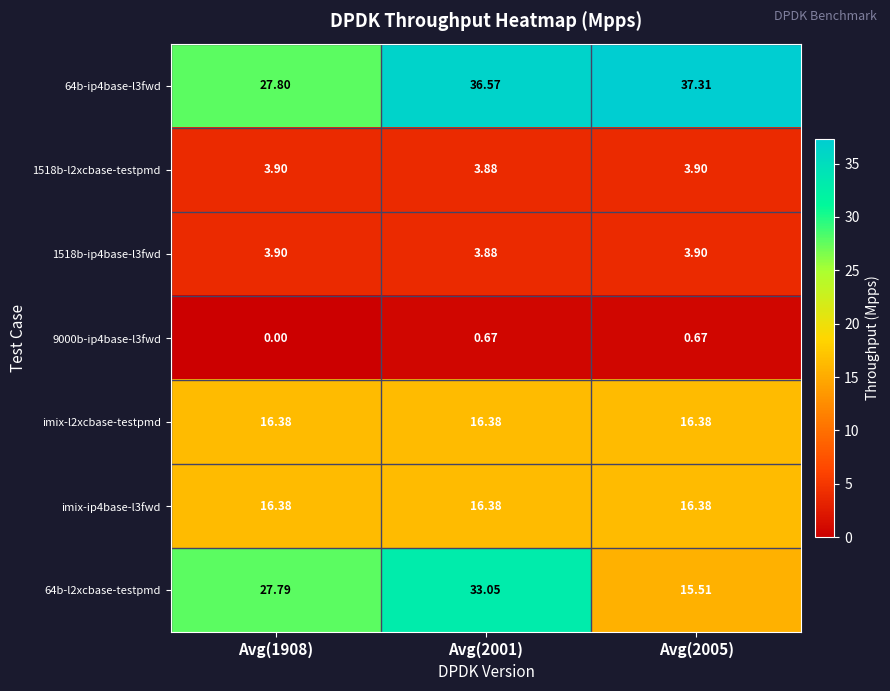

Is the value of imix-l2xcbase-testpmd at Avg(1908) greater than the value of 1518b-l2xcbase-testpmd at Avg(2001)?

Yes